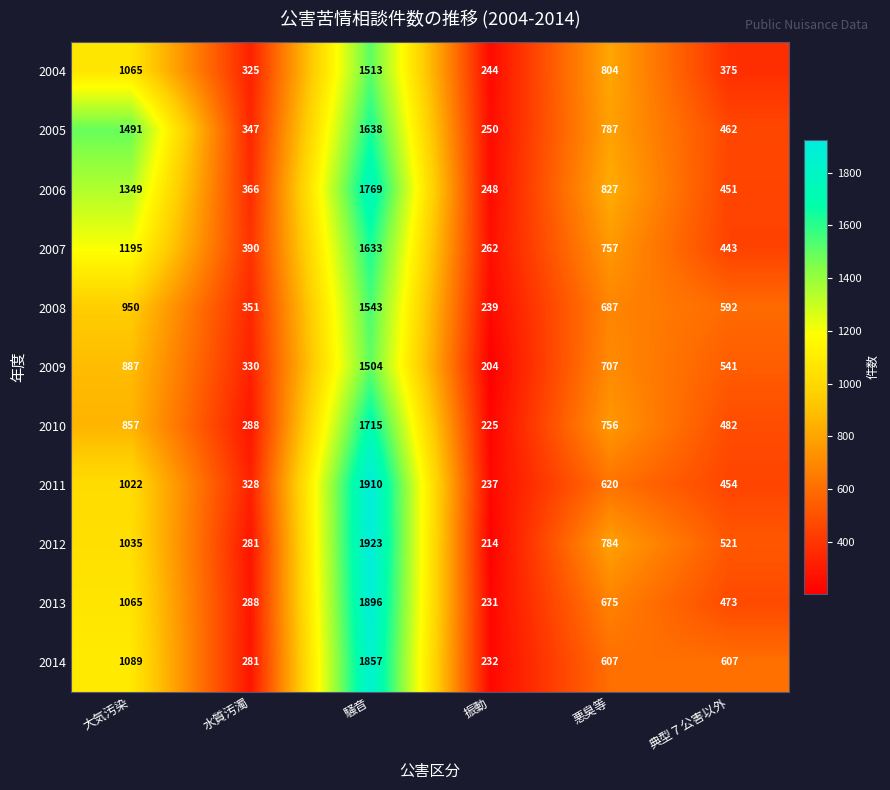

Read the 2008 value at 振動.

239